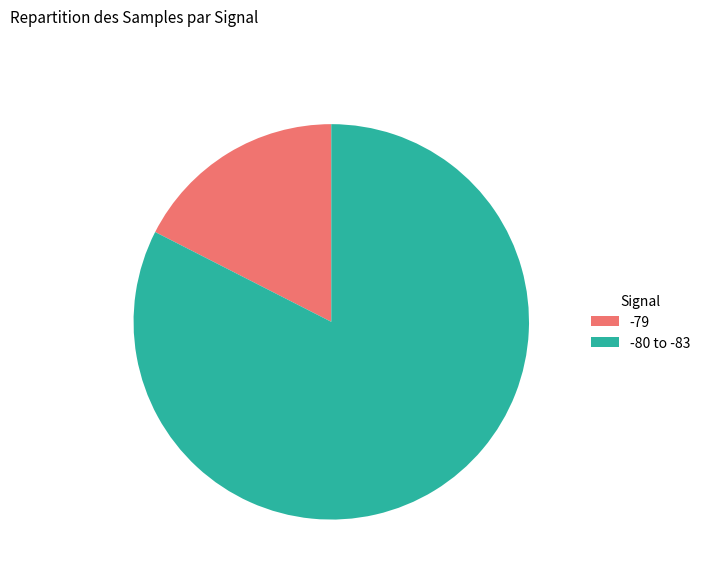

Is it true that -79 is 27% of the pie?

False